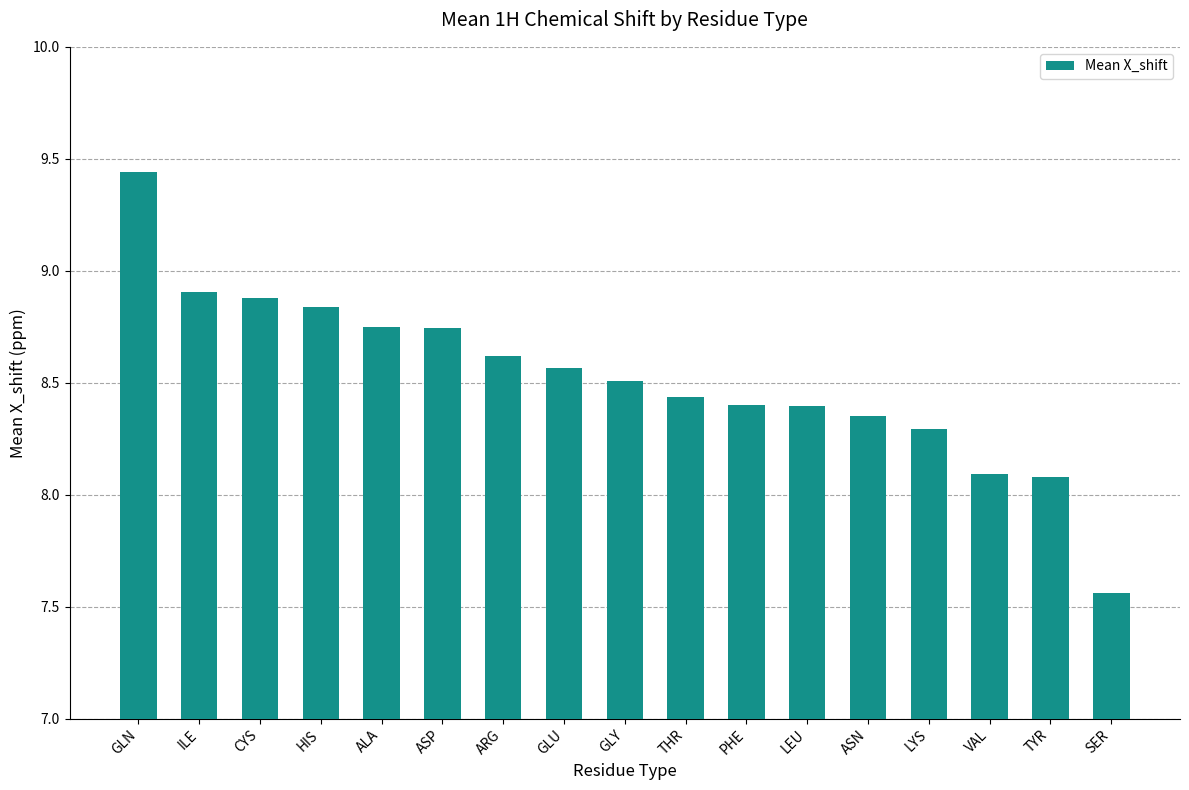

The chart shows a value of 14.0 at LYS. True or false?

False